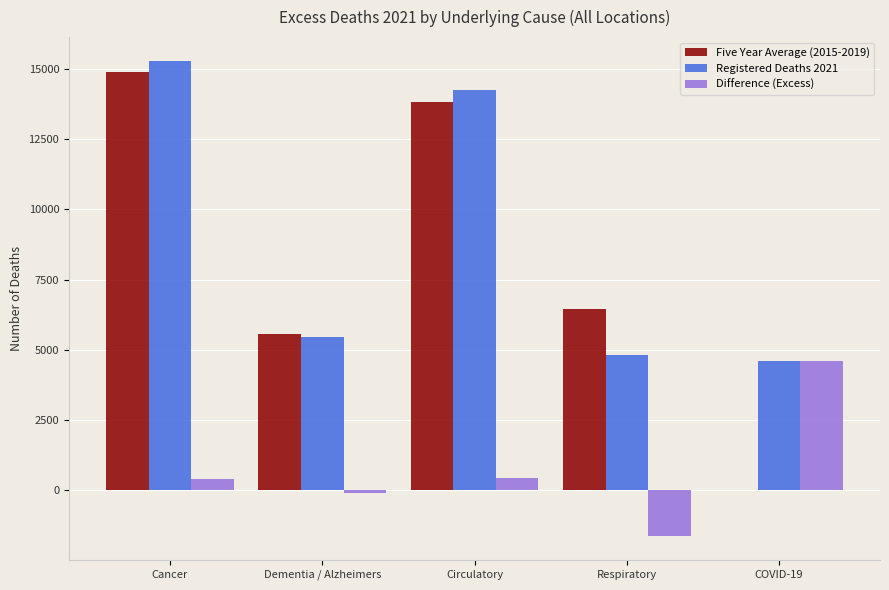

Between Cancer and Respiratory, which series saw the biggest shift?

Registered Deaths 2021